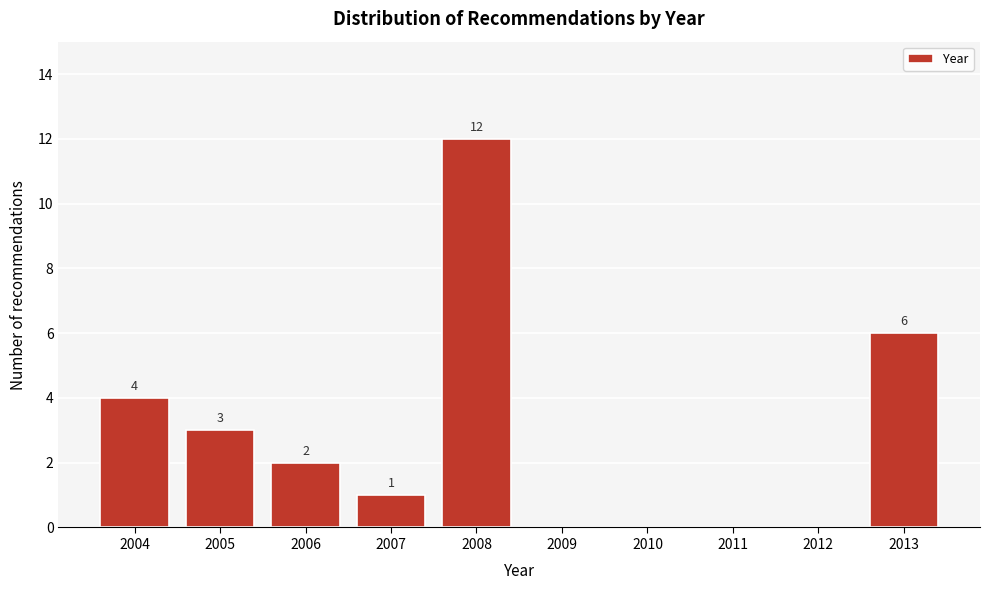

Reading right to left, extract all data points from this chart.

2013=6	2012=0	2011=0	2010=0	2009=0	2008=12	2007=1	2006=2	2005=3	2004=4